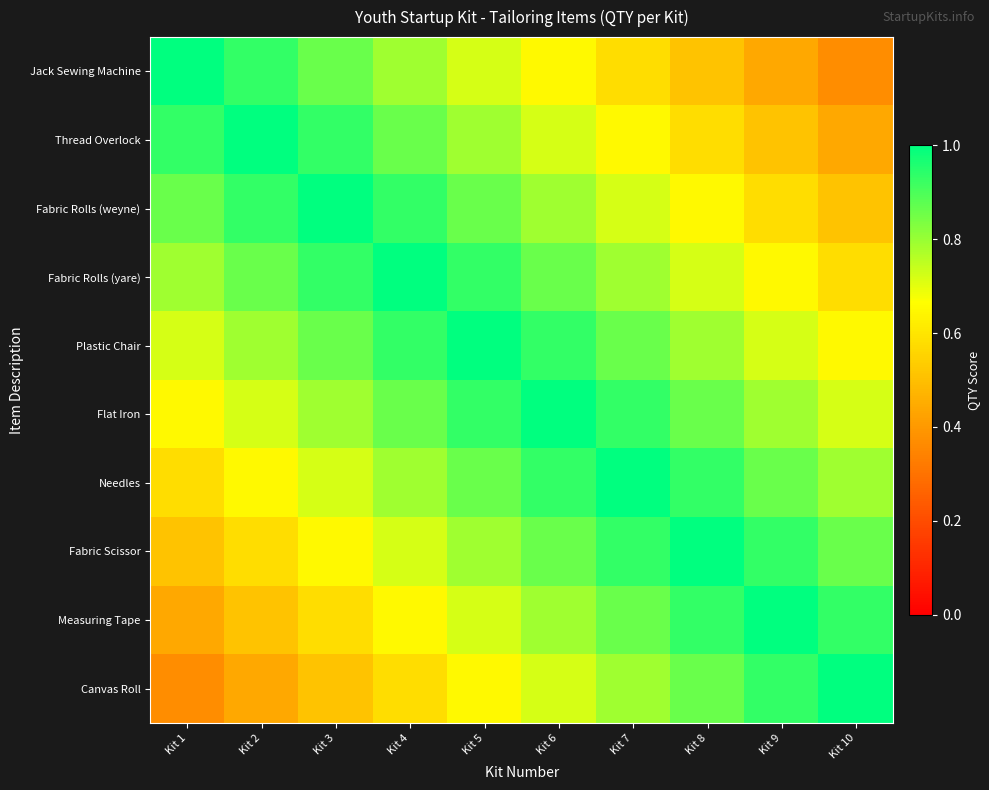

At which category is the sum across all series the highest?

Kit 5